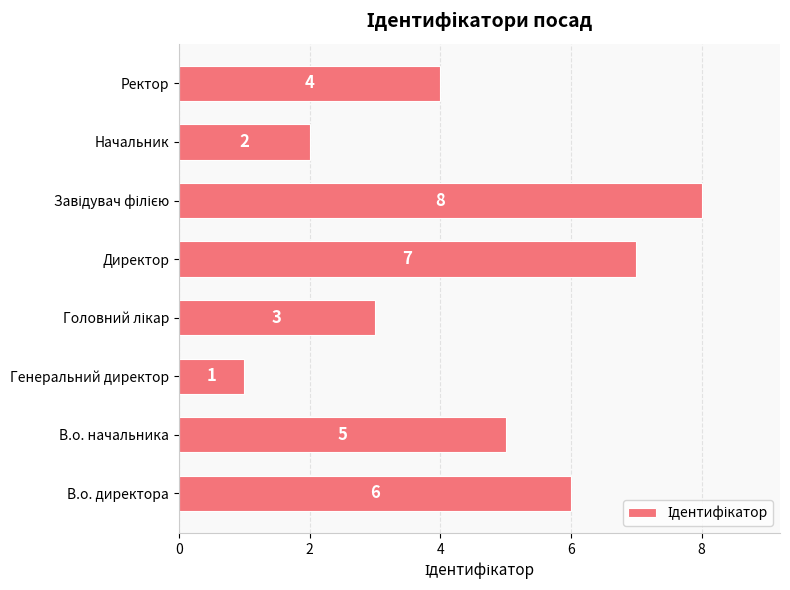

What is the change in value from В.о. начальника to Генеральний директор?

-4